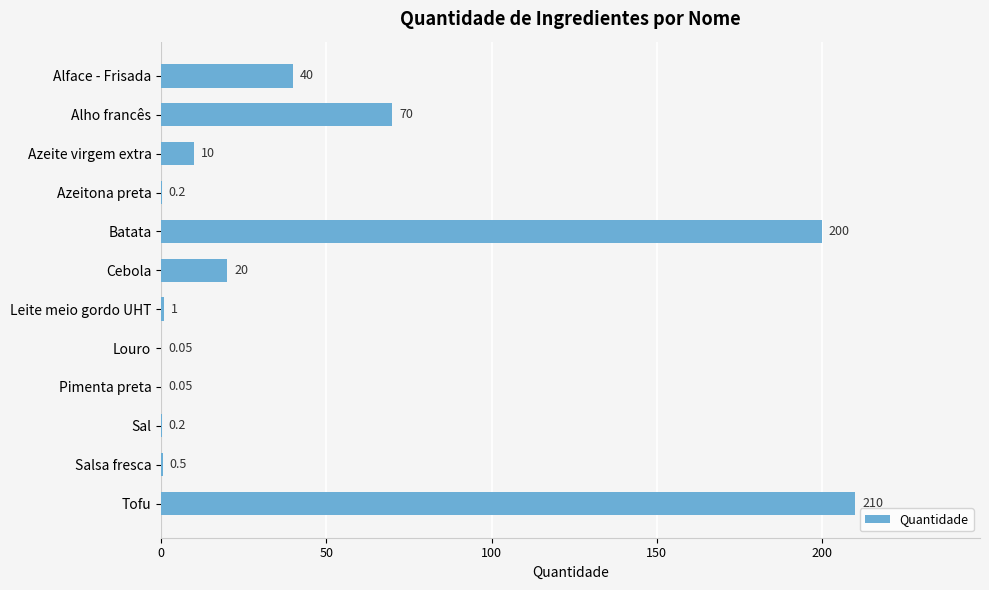

Between Salsa fresca and Alho francês, which is larger?

Alho francês